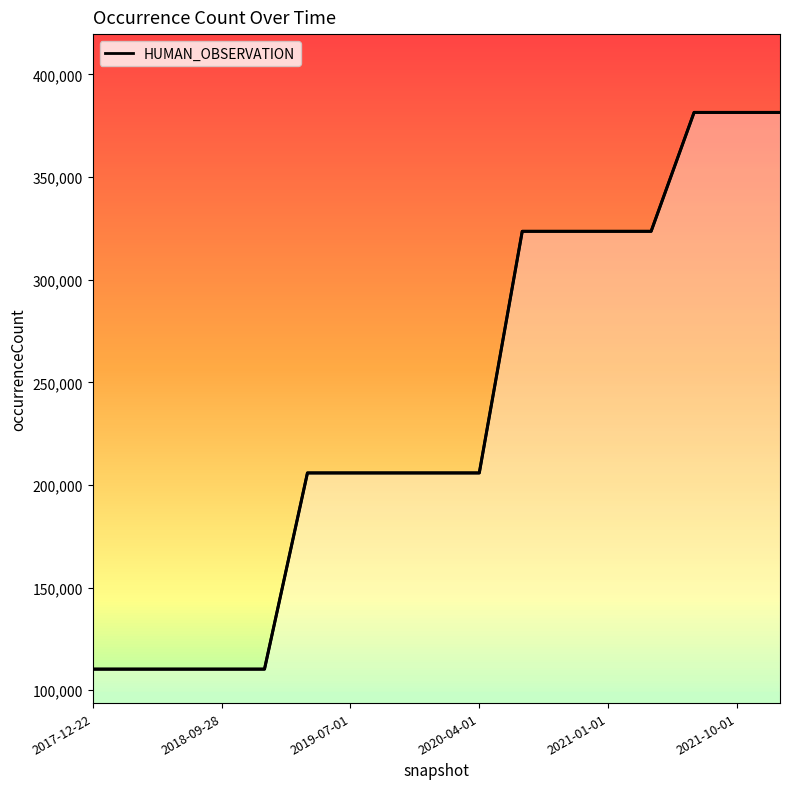

What is the difference between the maximum and minimum values?

271223